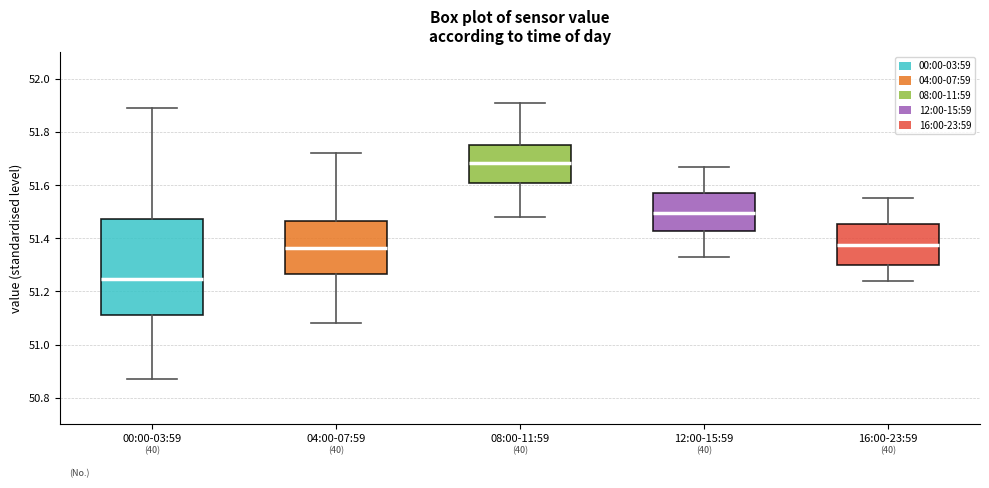

Reading left to right, transcribe this box plot: for each box, give where its median line is, the range the box spans, and where its two whiskers end, as read against the y-axis. The values are not printed on the chart, so give them approximately, as read against the axis.

00:00-03:59: median 51.24, box 51.12 to 51.48, whiskers 50.88 to 51.90
04:00-07:59: median 51.36, box 51.26 to 51.46, whiskers 51.08 to 51.72
08:00-11:59: median 51.68, box 51.60 to 51.76, whiskers 51.48 to 51.92
12:00-15:59: median 51.50, box 51.42 to 51.58, whiskers 51.34 to 51.68
16:00-23:59: median 51.38, box 51.30 to 51.46, whiskers 51.24 to 51.56